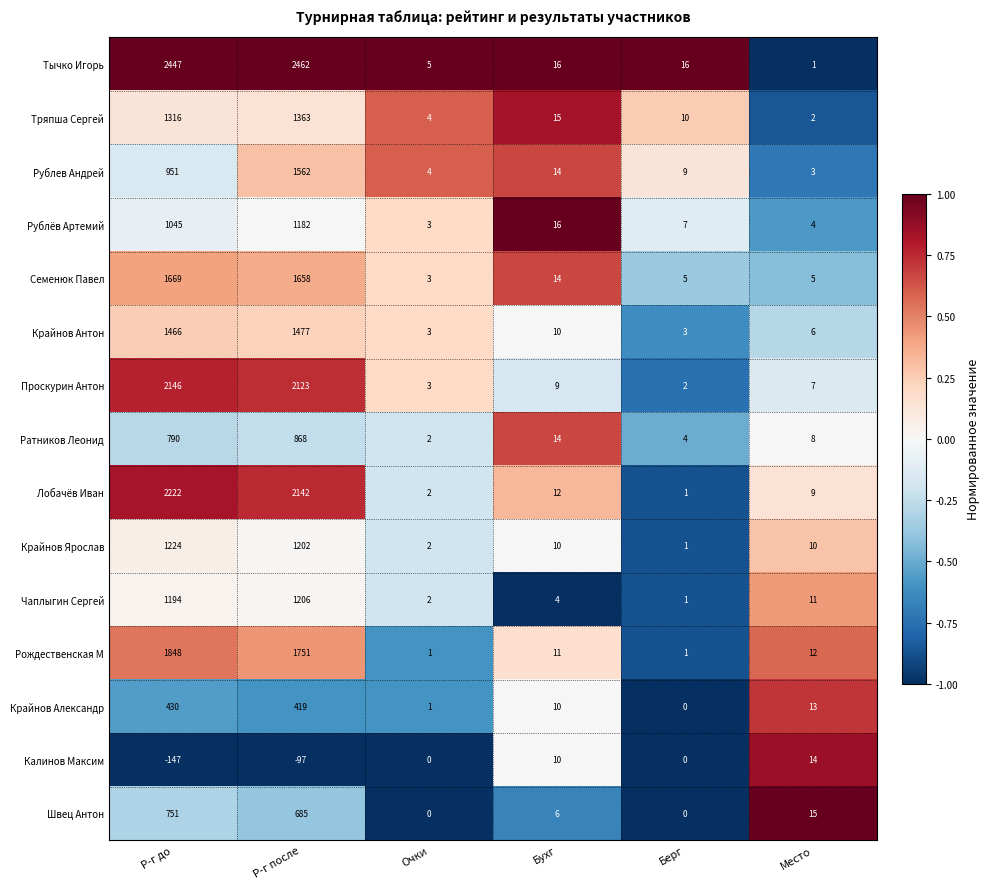

What is the spread (max minus min) of values at Берг?

16